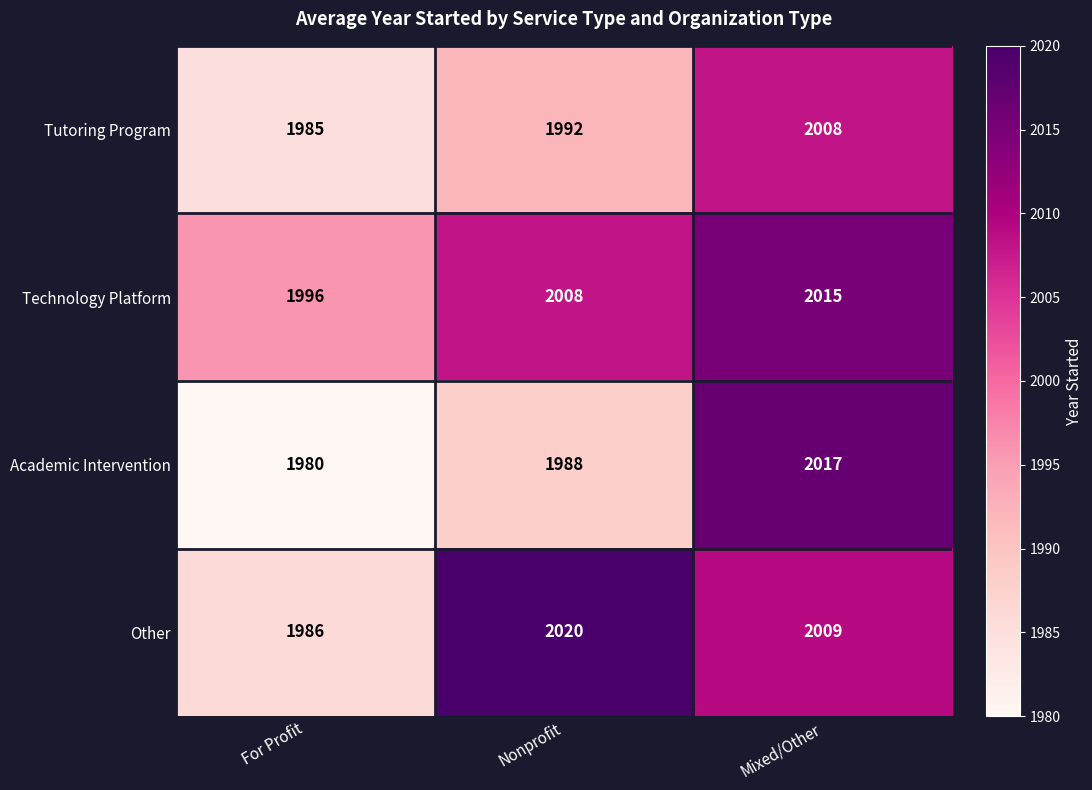

List the series in order of their peak value, lowest first.

Tutoring Program, Technology Platform, Academic Intervention, Other